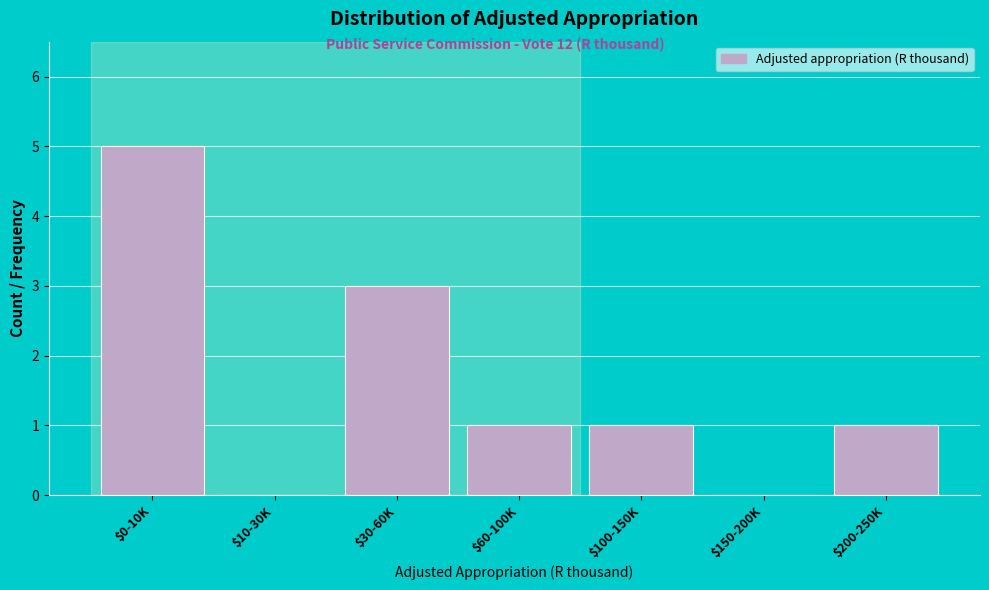

Is it true that the value at $60-100K is 1?

True